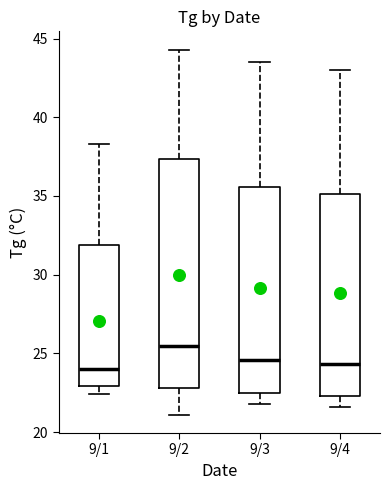

Reading left to right, read every box against the y-axis: the position of its median line, the range the box covers, and the ends of its whiskers. The values are not printed on the chart, so give them approximately, as read against the axis.

9/1: median 24.0, box 23.0 to 32.0, whiskers 22.5 to 38.5
9/2: median 25.5, box 23.0 to 37.5, whiskers 21.0 to 44.5
9/3: median 24.5, box 22.5 to 35.5, whiskers 22.0 to 43.5
9/4: median 24.5, box 22.5 to 35.0, whiskers 21.5 to 43.0